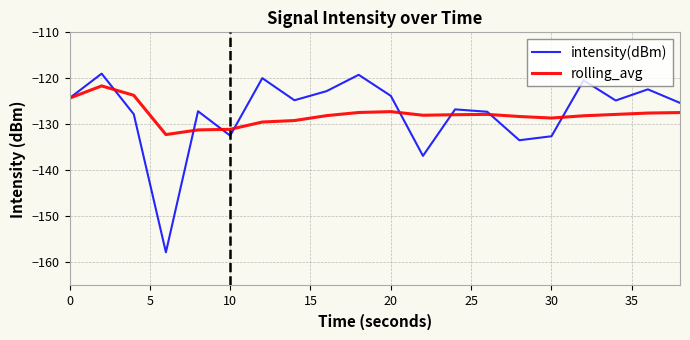

How many series are shown in this chart?

2